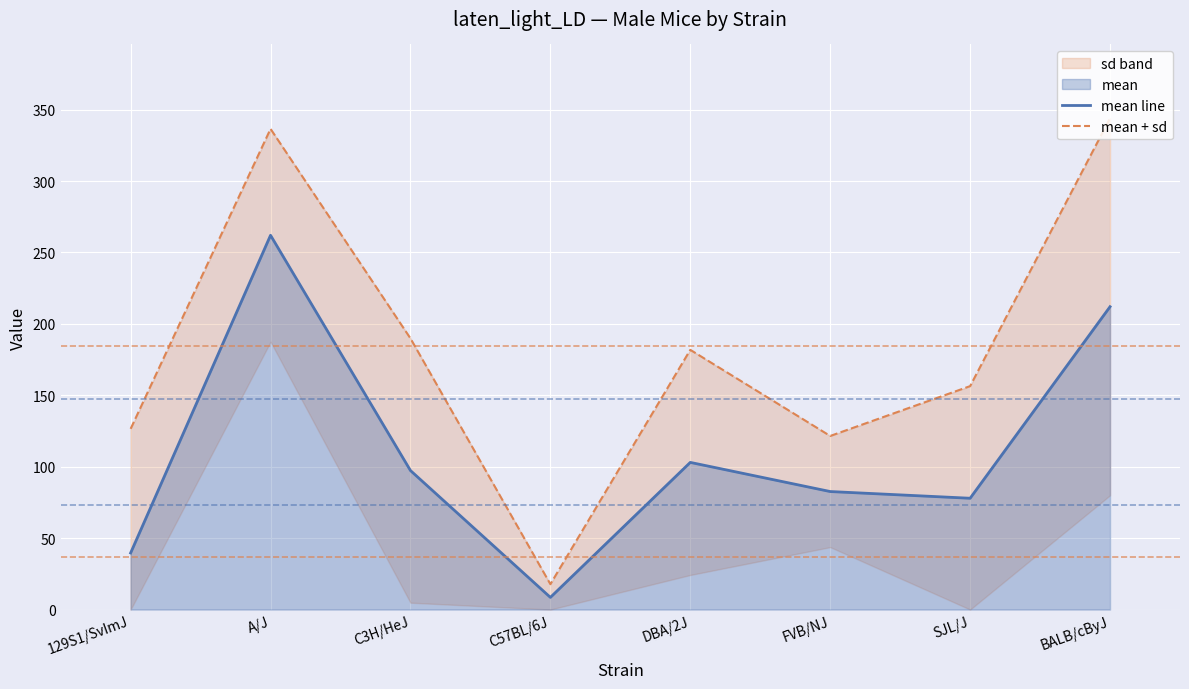

True or false: mean line and mean + sd intersect in this chart.

False